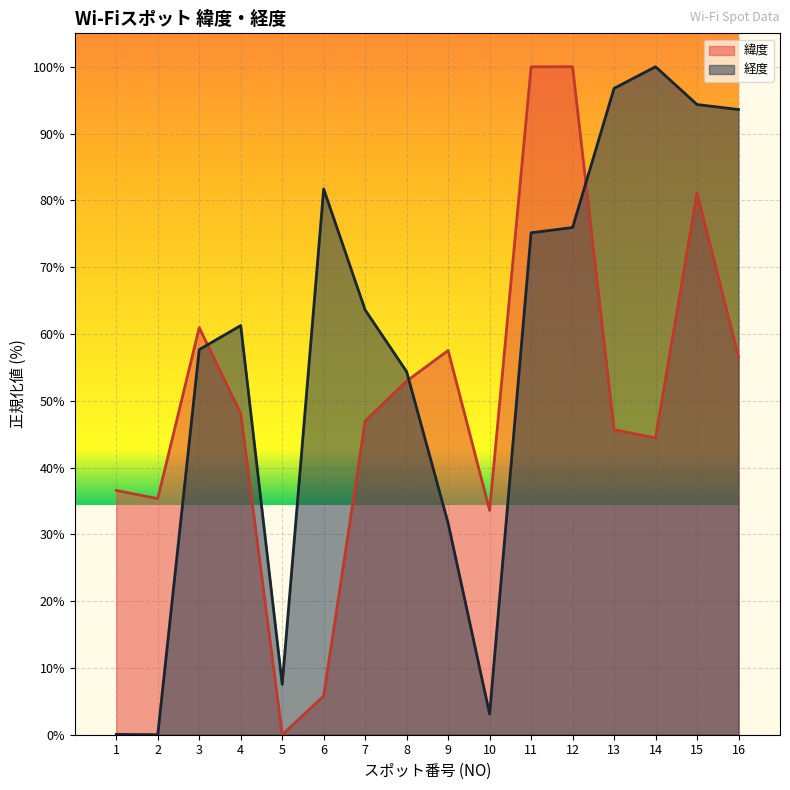

How many data points does each series have?

16